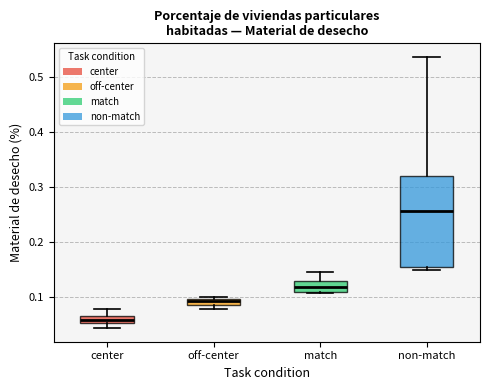

Which box has the highest median line?

non-match